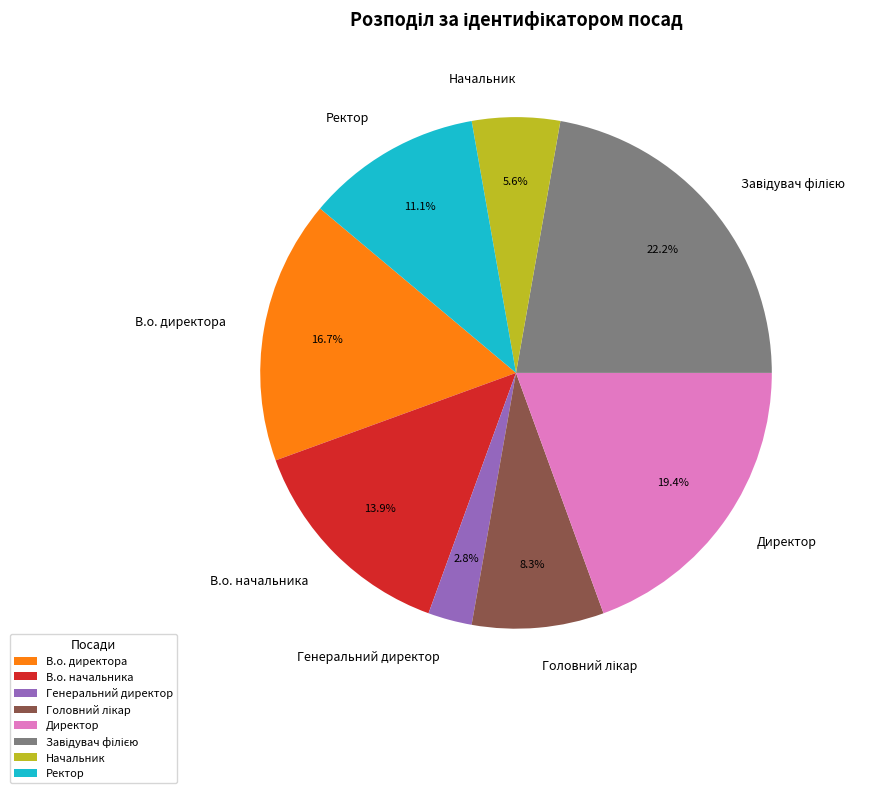

Which category has the smallest portion of the pie?

Генеральний директор